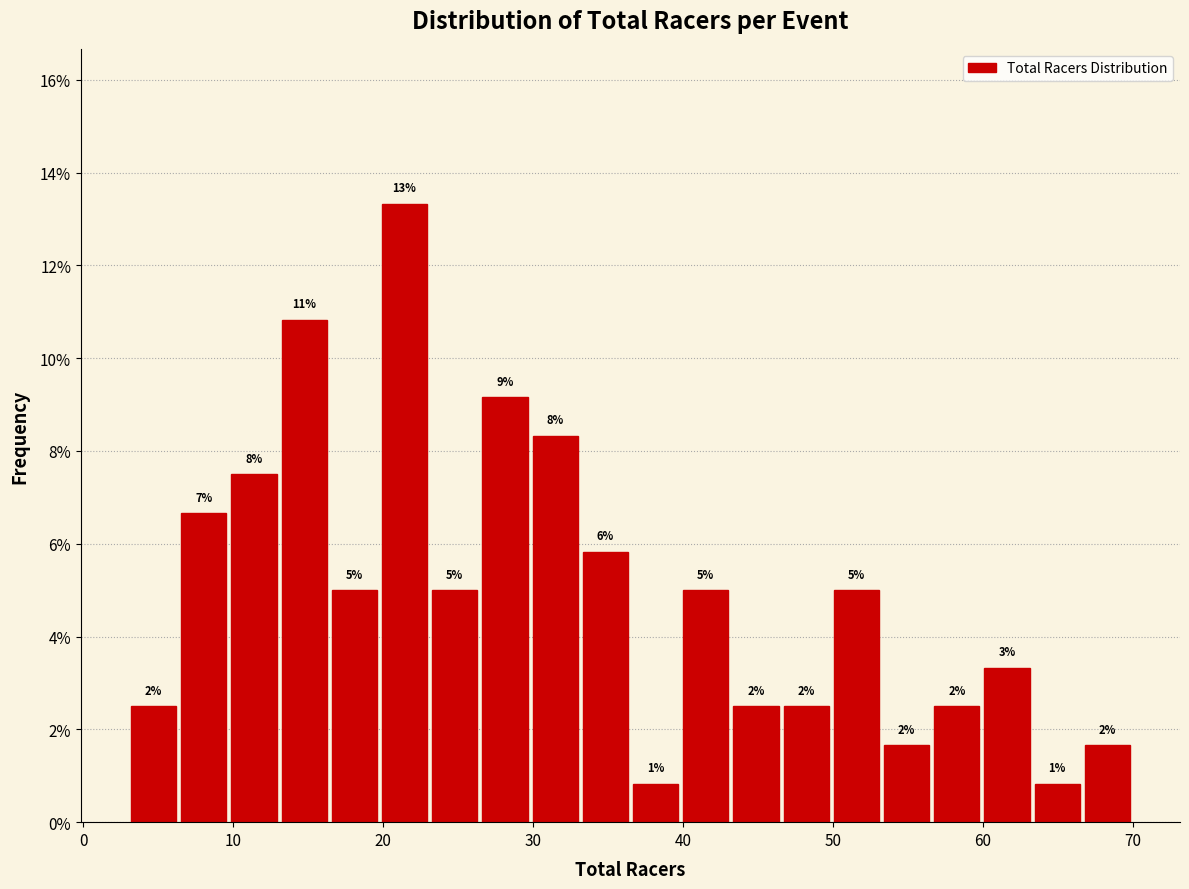

Read against the x-axis, roughly where is the centre of the tallest bar?

21